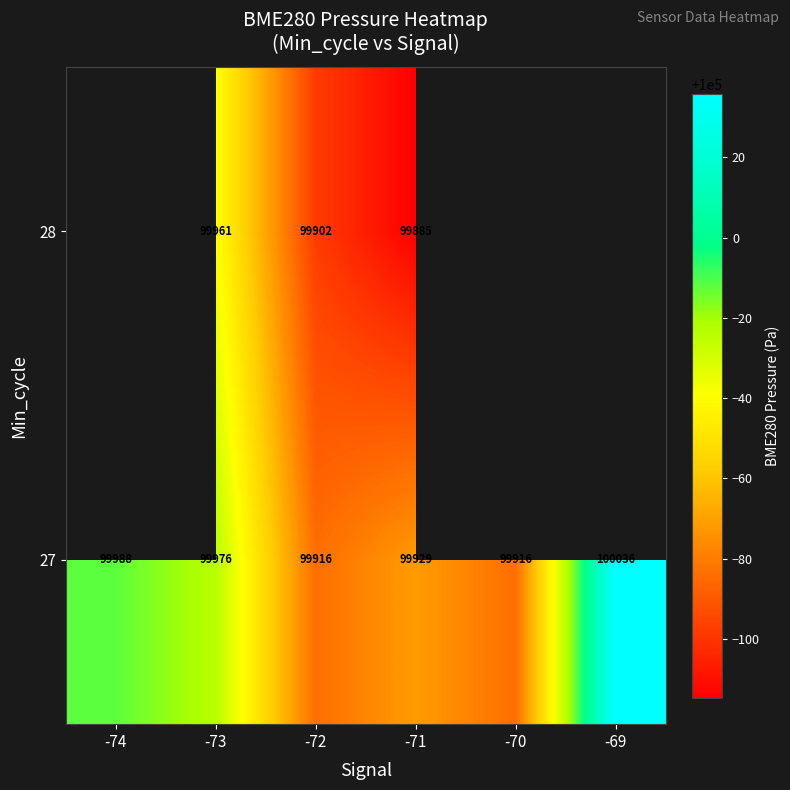

At how many categories does at least one series exceed 99954?

3